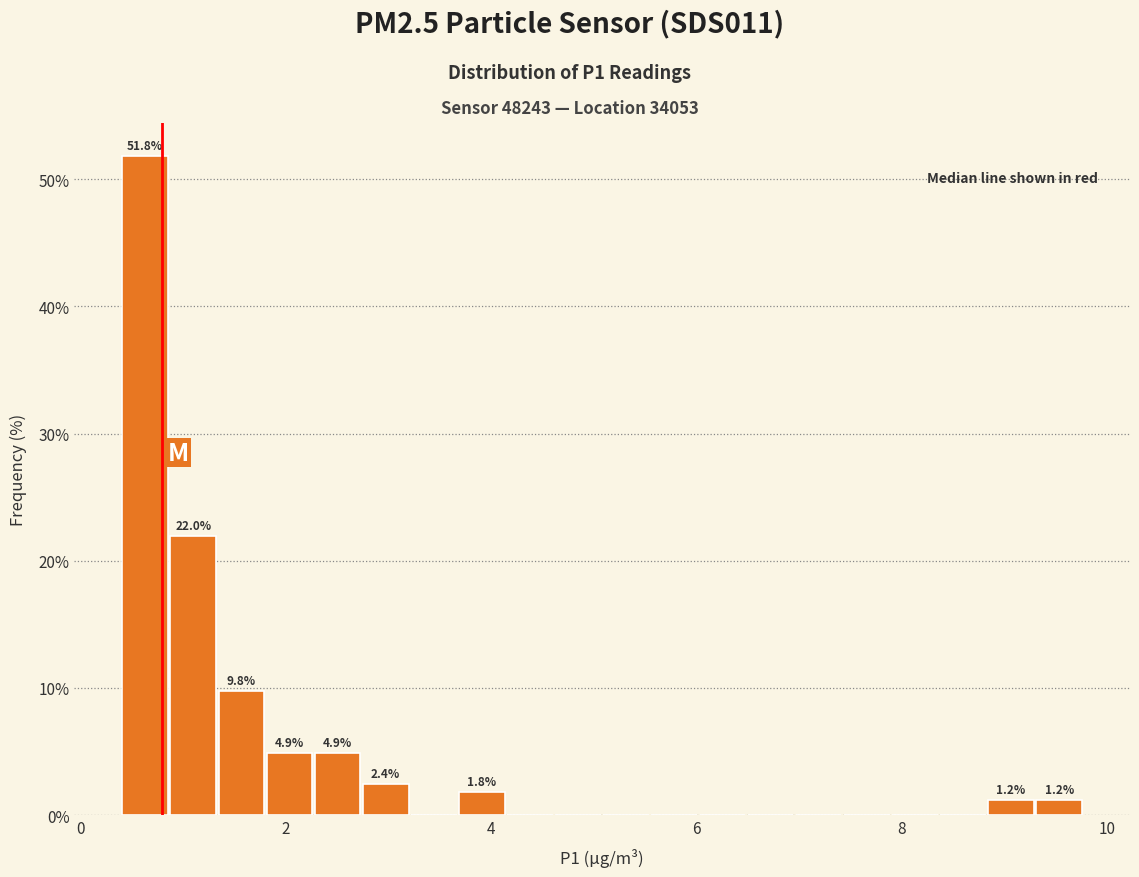

Read against the x-axis, roughly where is the centre of the tallest bar?

0.6